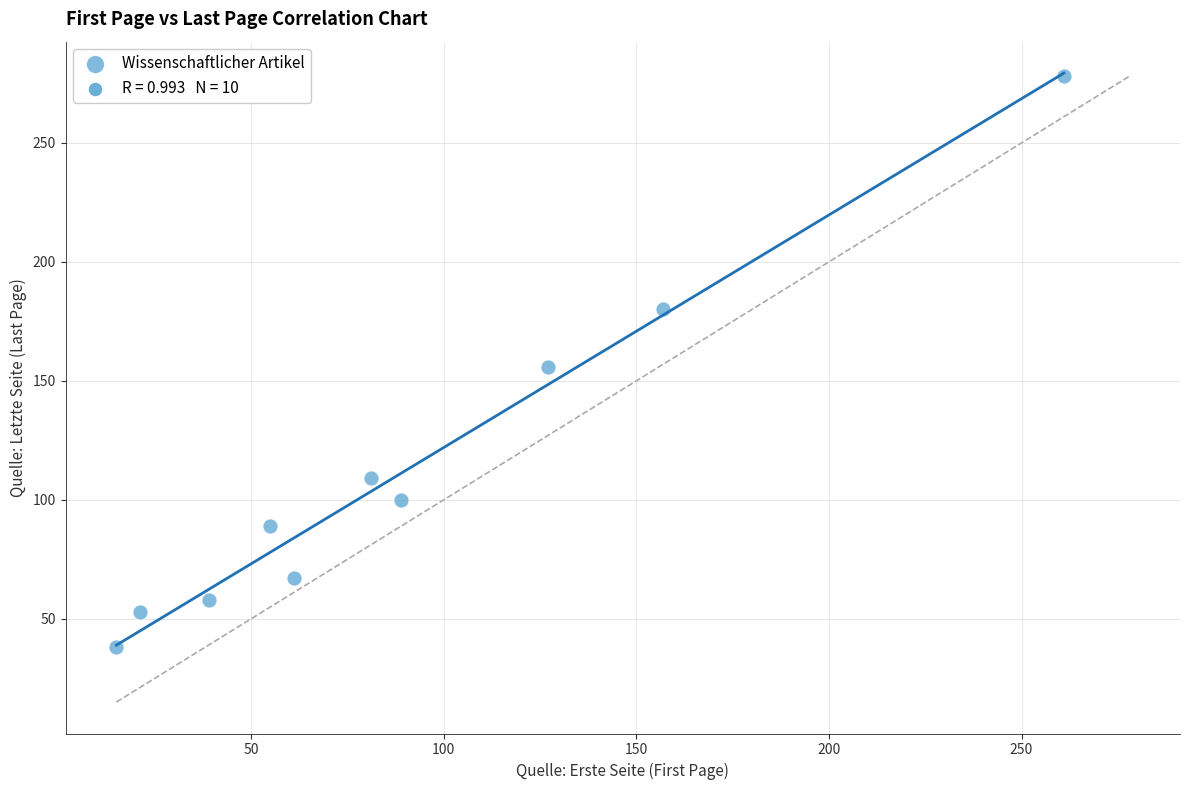

What is the range of X values (max minus min)?

246